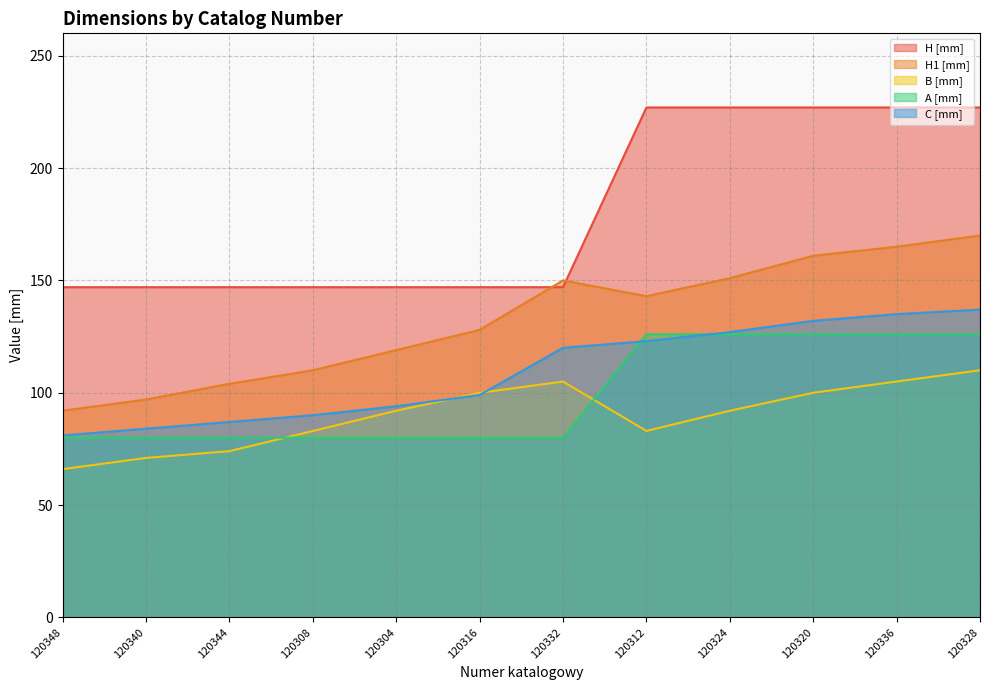

How many distinct data groups are displayed?

5